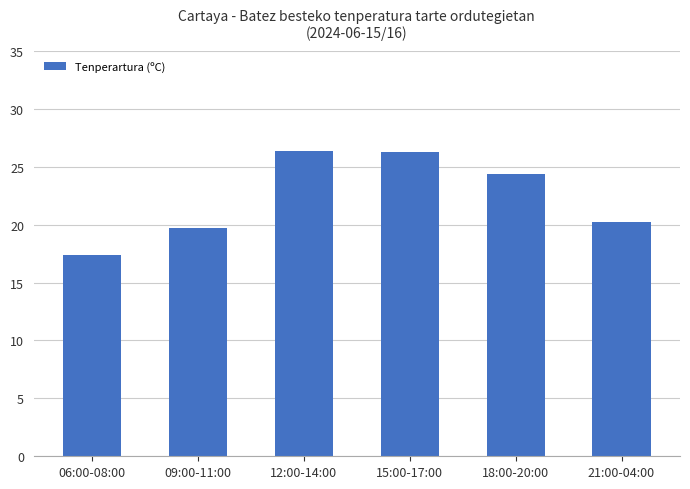

What is the ratio of the value at 18:00-20:00 to the value at 15:00-17:00?

0.9